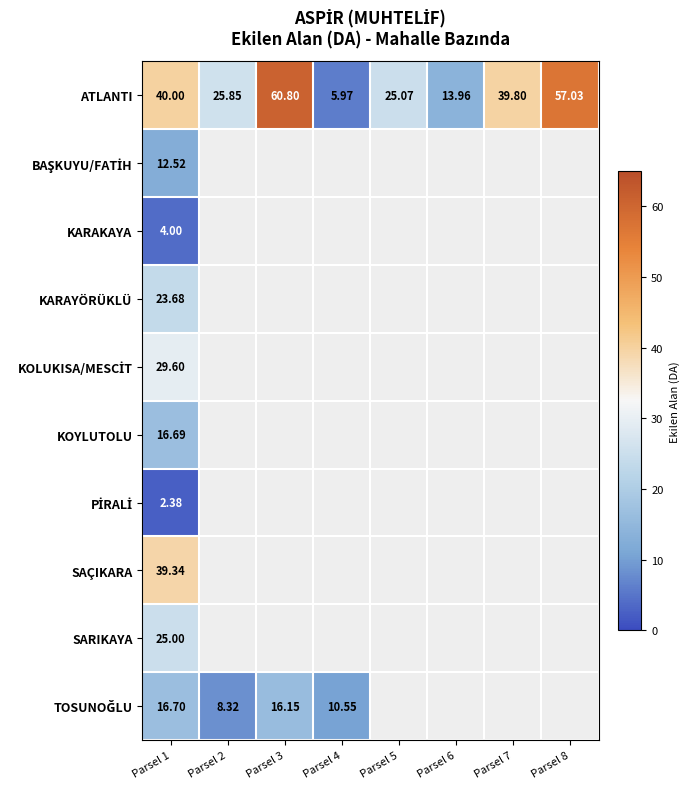

At which label is KARAYÖRÜKLÜ closest to 23?

Parsel 1